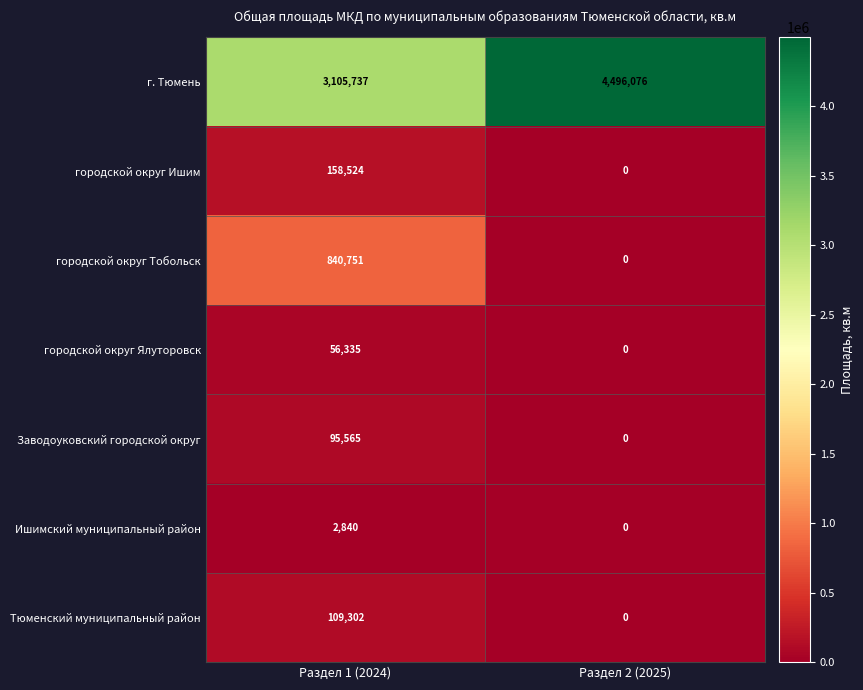

What is the difference between the highest and lowest values at Раздел 1 (2024)?

3102897